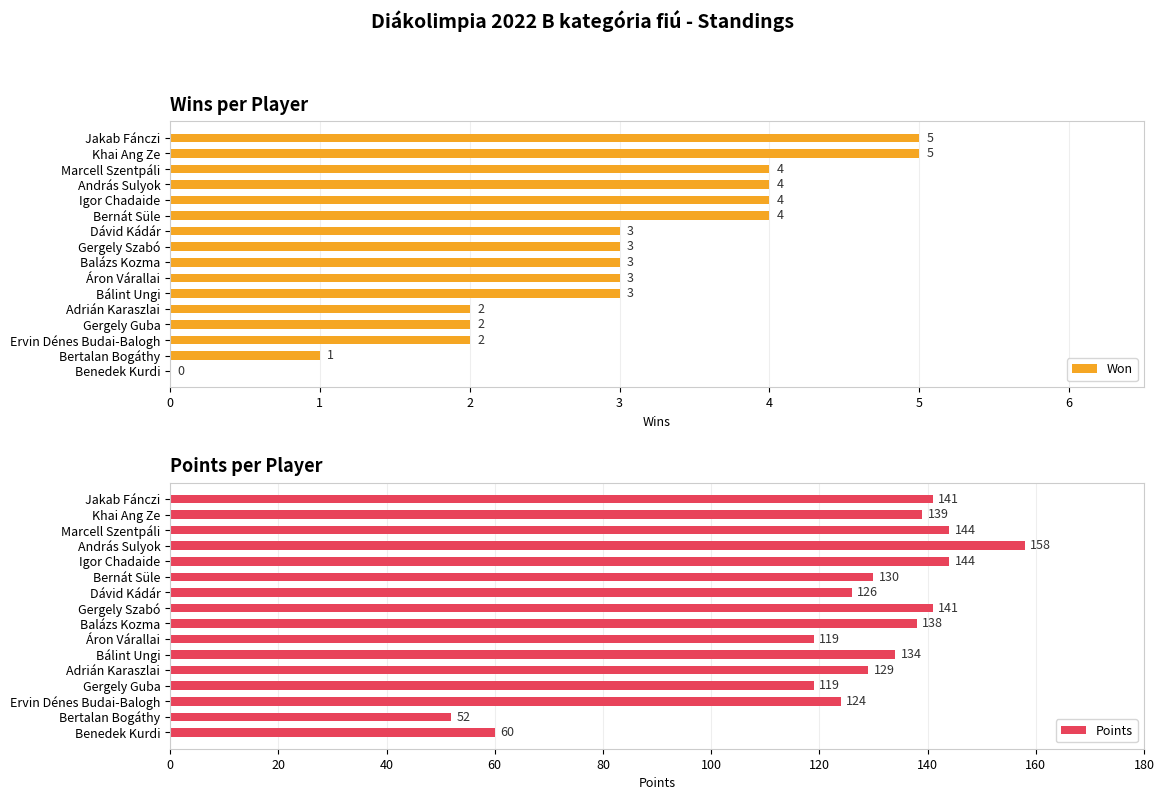

Rank the series by their average value, from highest to lowest.

Points, Won